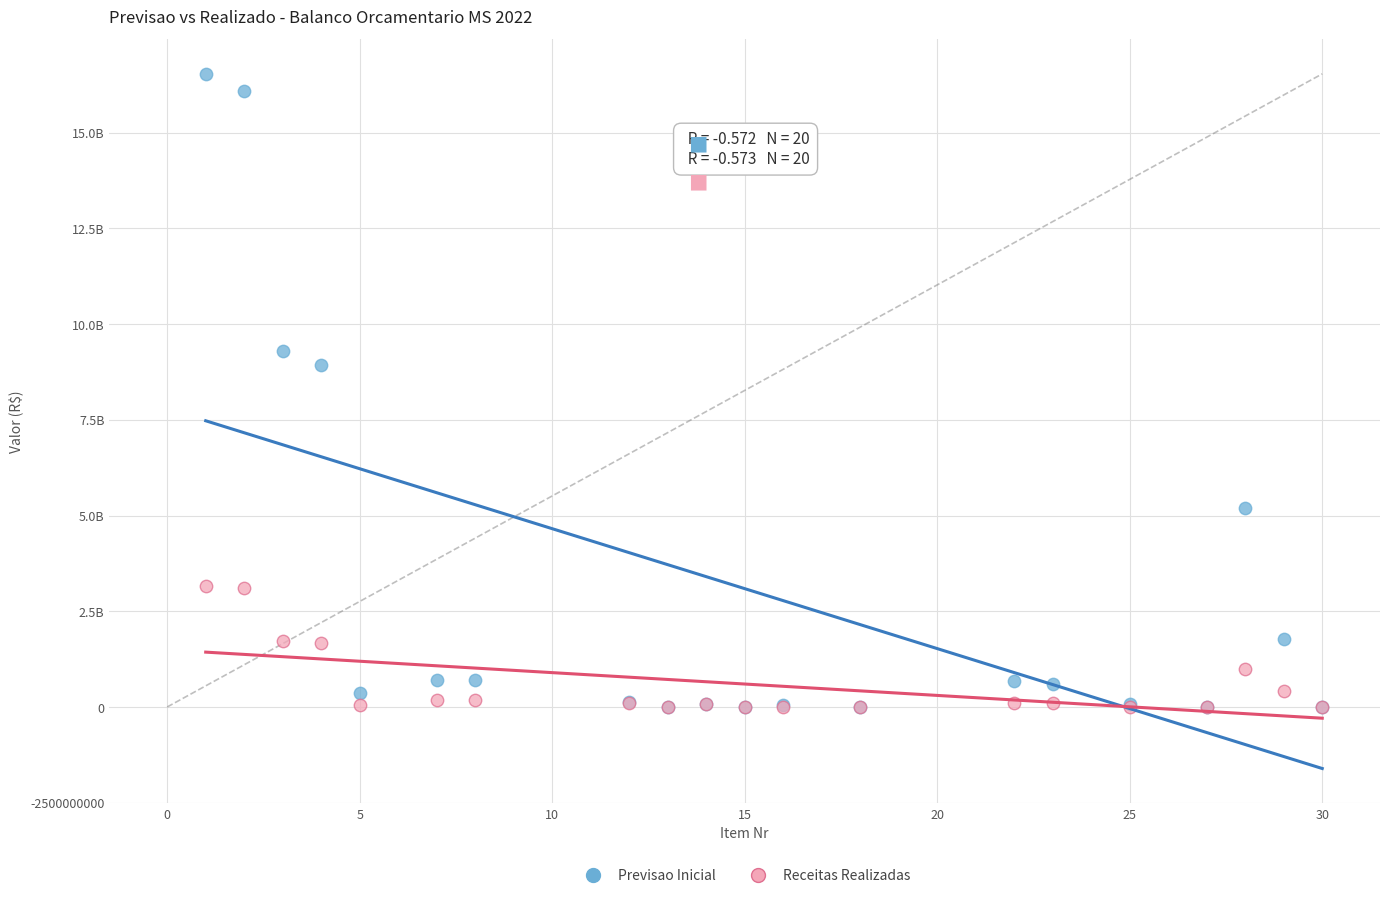

Which series reaches the maximum Y coordinate?

Previsao Inicial